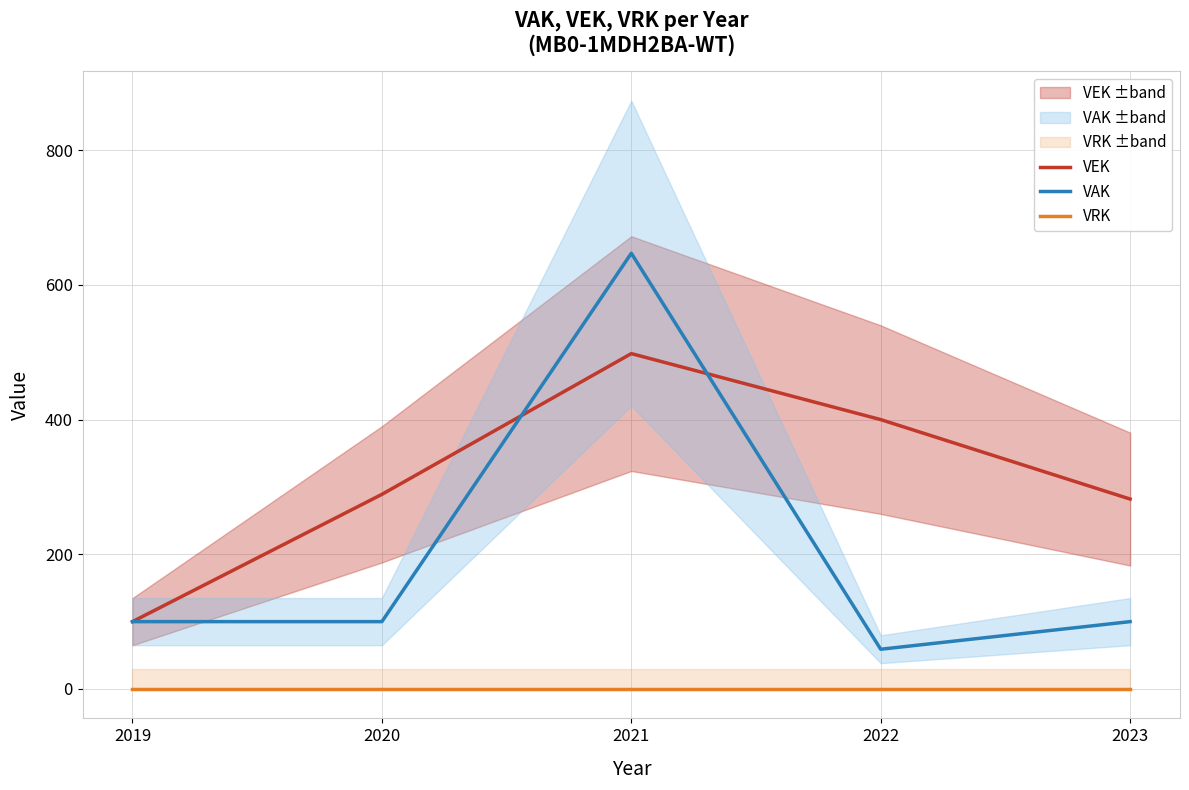

What is the difference between the maximum and second lowest values in the VEK series?

216